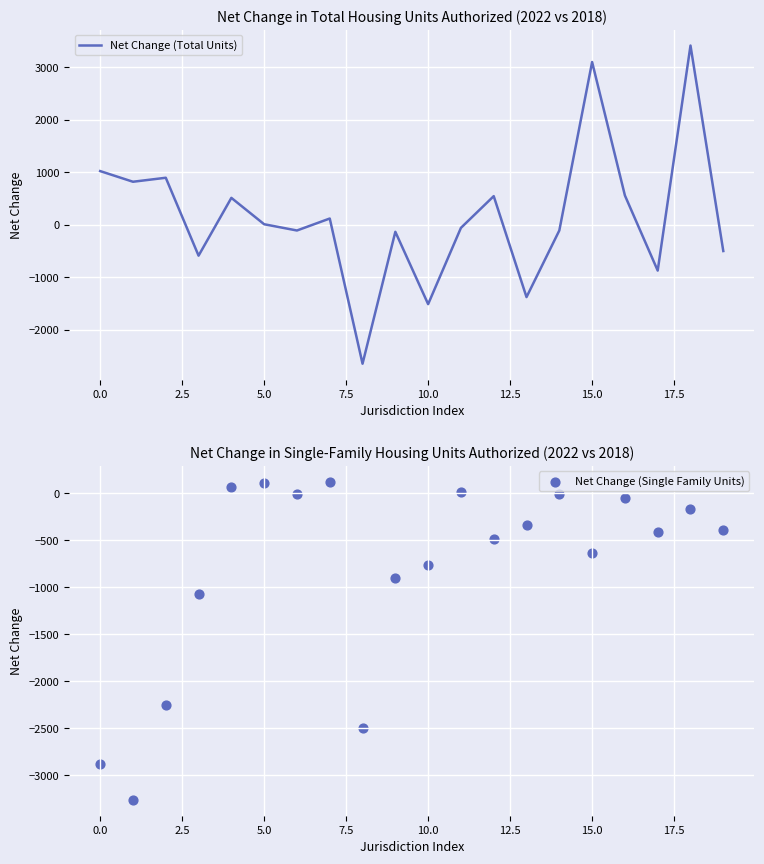

Which series contains the lowest Y value?

Net Change (Single Family Units)